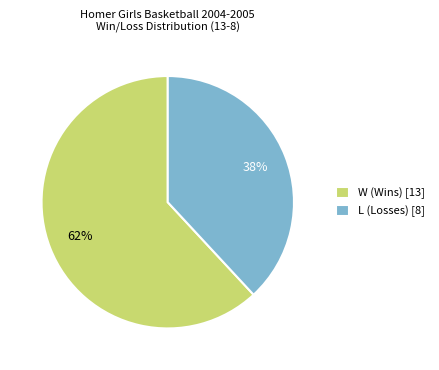

Is it true that L (Losses) is 30% of the pie?

False